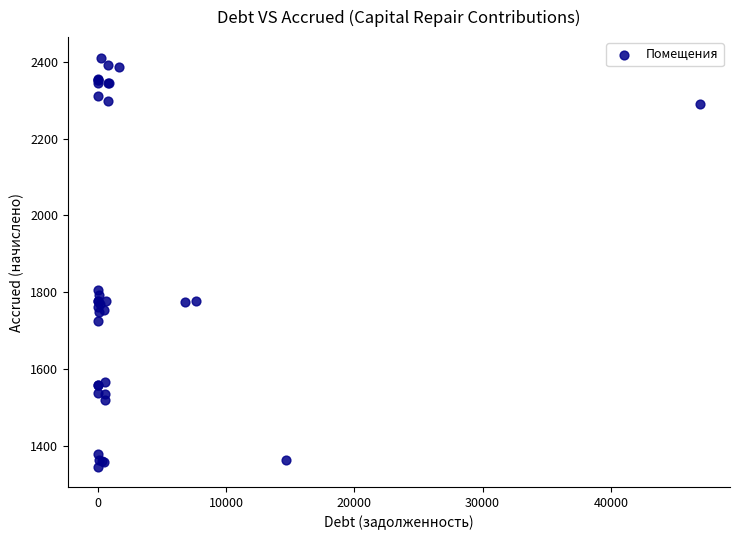

What Y value in the scatter plot is closest to 1878?

1806.6